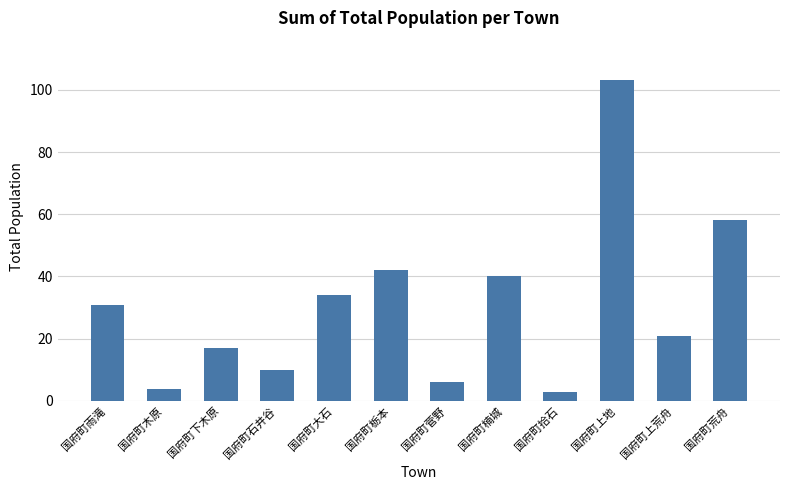

What is the greatest value displayed?

103